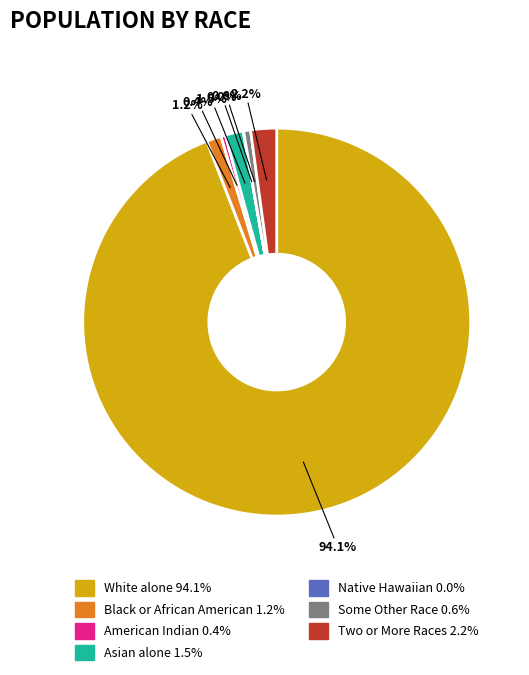

To the nearest percent, what is the difference between the largest and smallest slice percentages?

94%